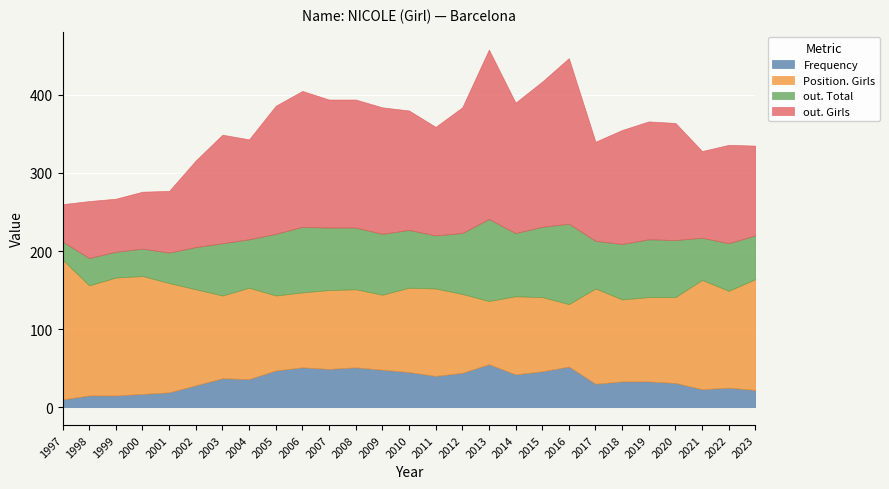

Between 2000 and 2015, which series saw the biggest shift?

out. Girls